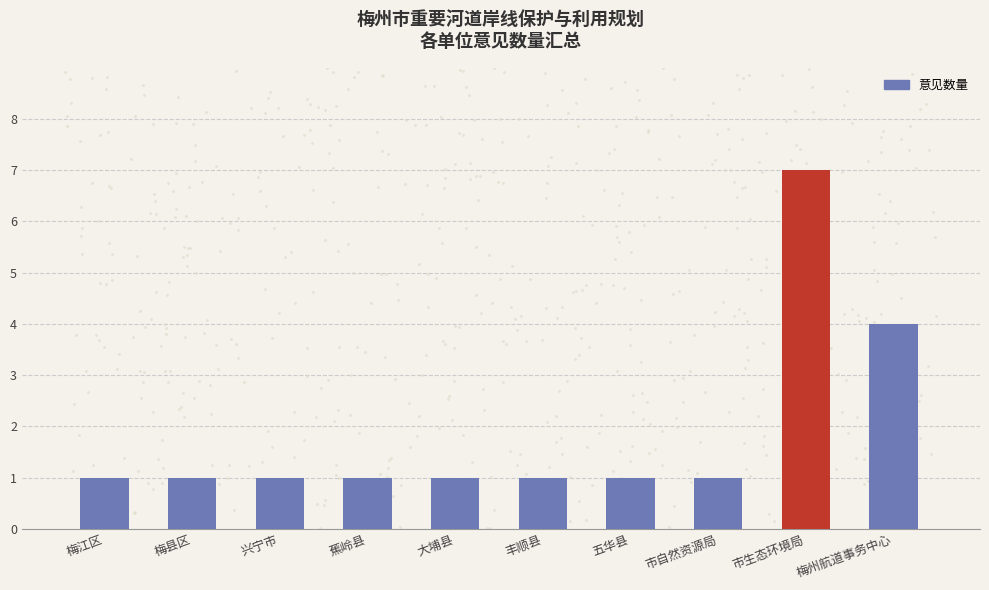

Between 蕉岭县 and 梅县区, which is larger?

蕉岭县